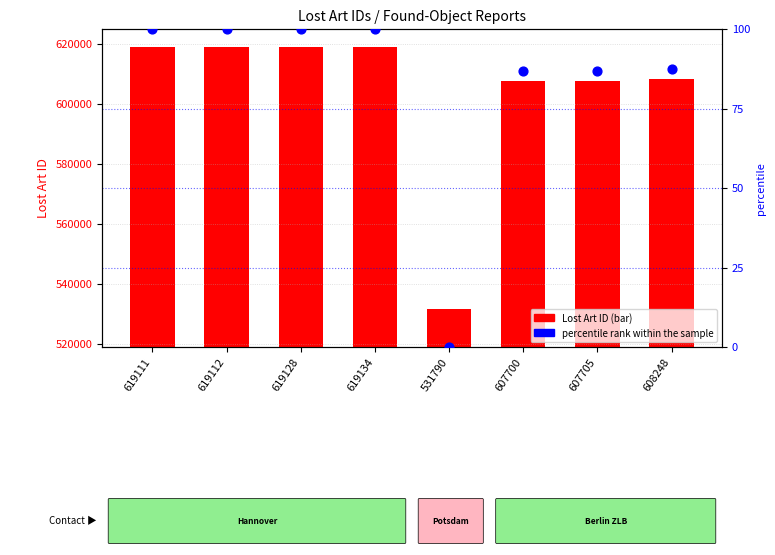

Is the value of Lost Art ID at 531790 greater than the value of percentile rank within the sample at 531790?

Yes